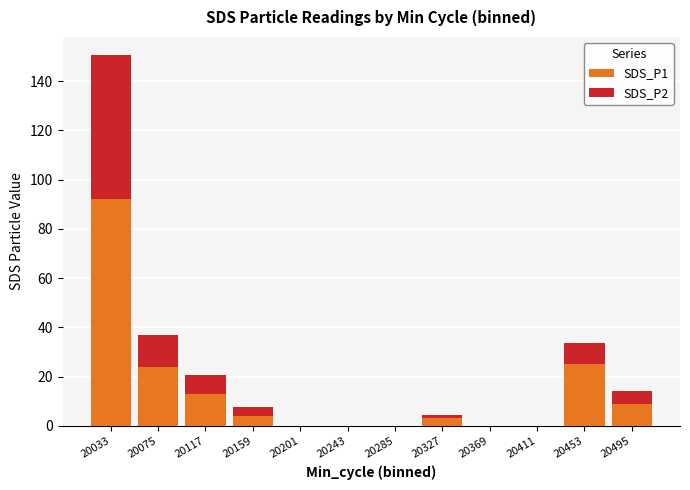

The value of SDS_P1 at 20243 is -30.8. True or false?

False